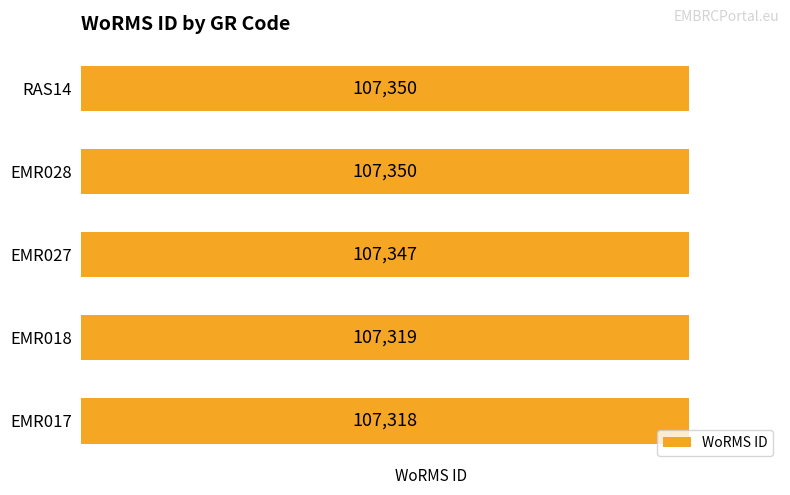

Which has a higher value, EMR018 or EMR017?

EMR018